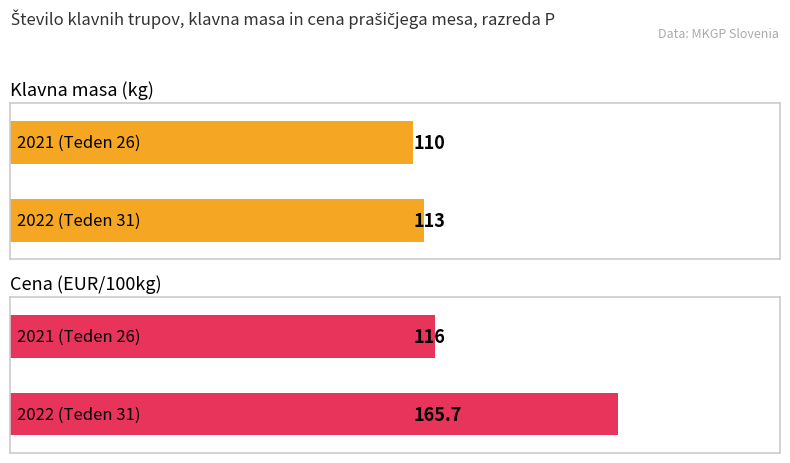

How many groups of bars are there?

2